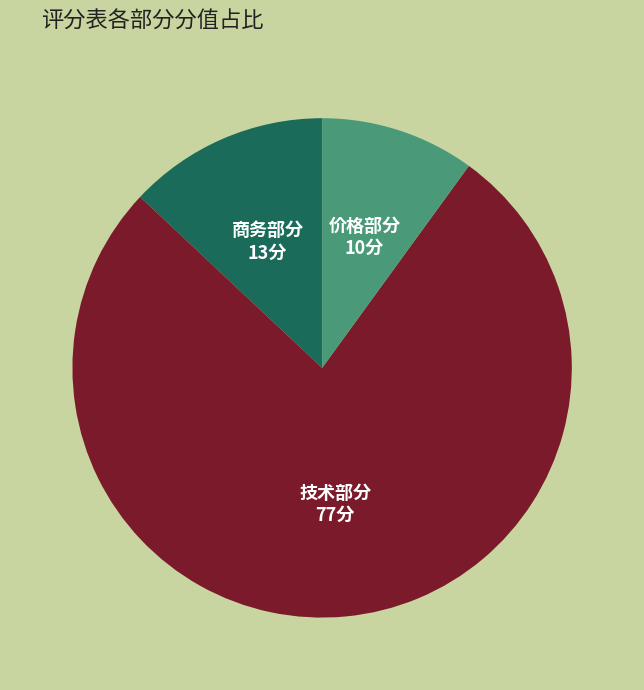

Rank the categories by value from highest to lowest.

技术部分, 商务部分, 价格部分